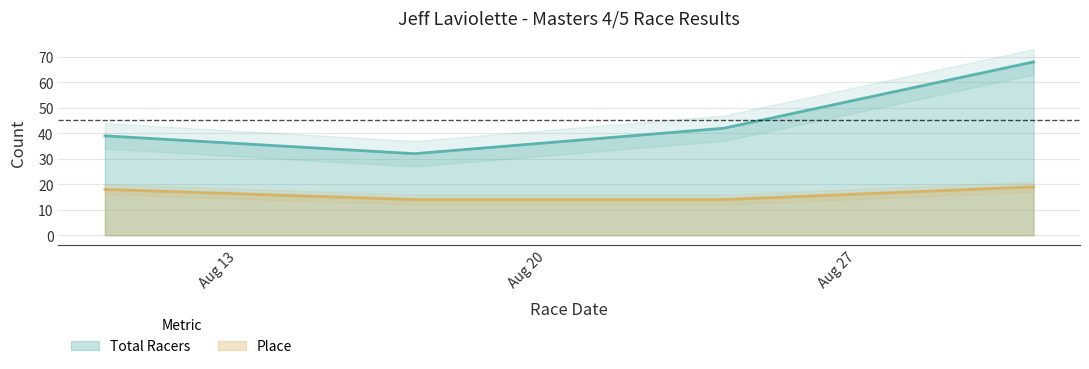

The Place series shows 19 at 2009-08-31. True or false?

True